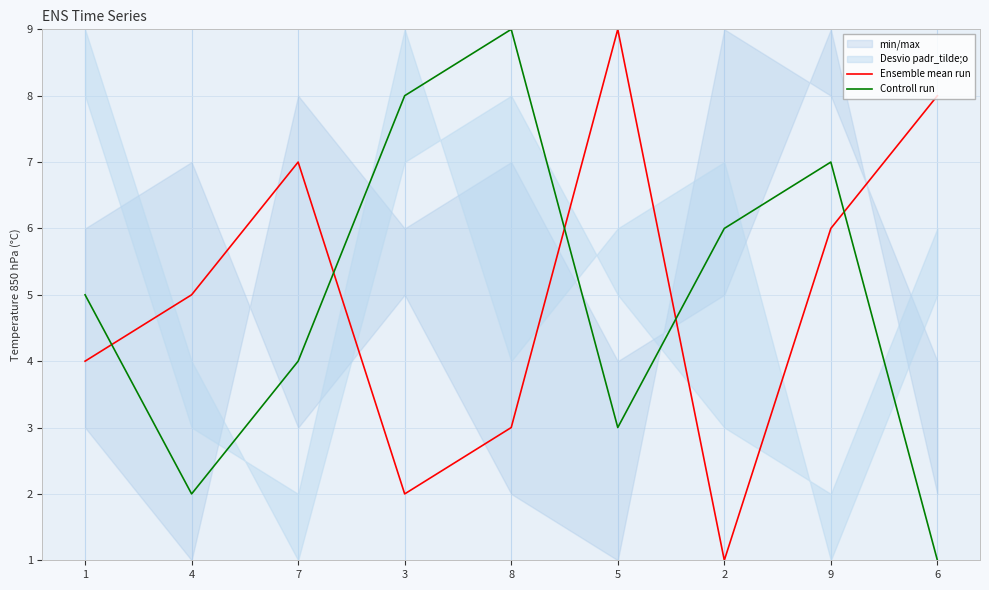

What is the sum of all Ensemble mean run values?

45